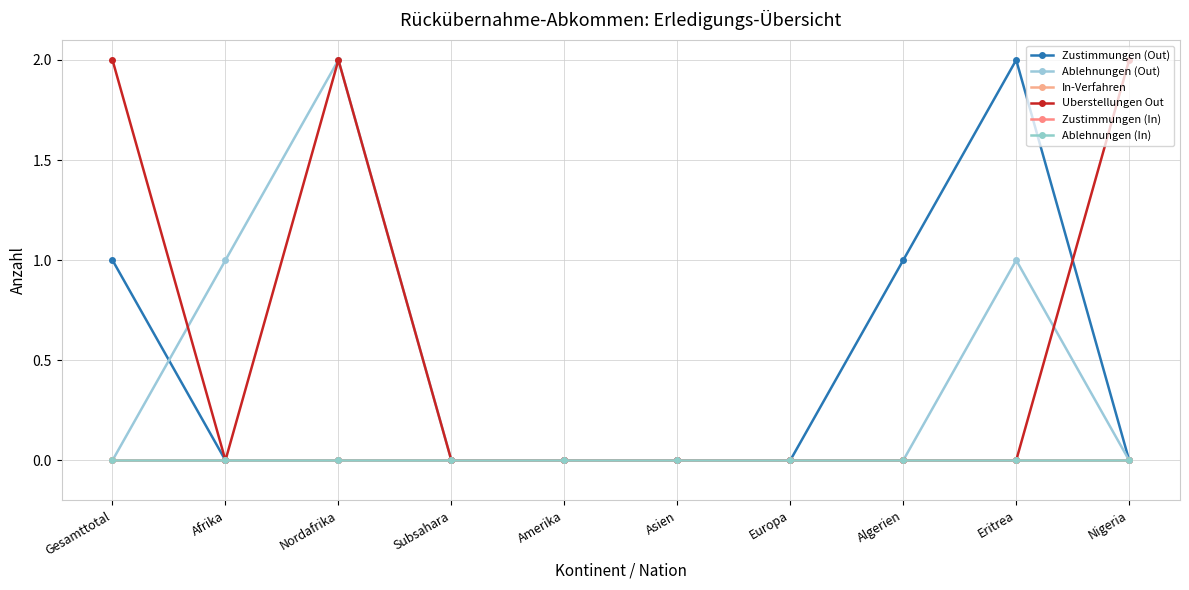

Reading left to right, list all the values displayed in this chart.

Zustimmungen (Out): Gesamttotal=1	Afrika=0	Nordafrika=0	Subsahara=0	Amerika=0	Asien=0	Europa=0	Algerien=1	Eritrea=2	Nigeria=0
Ablehnungen (Out): Gesamttotal=0	Afrika=1	Nordafrika=2	Subsahara=0	Amerika=0	Asien=0	Europa=0	Algerien=0	Eritrea=1	Nigeria=0
In-Verfahren: Gesamttotal=0	Afrika=0	Nordafrika=0	Subsahara=0	Amerika=0	Asien=0	Europa=0	Algerien=0	Eritrea=0	Nigeria=0
Uberstellungen Out: Gesamttotal=2	Afrika=0	Nordafrika=2	Subsahara=0	Amerika=0	Asien=0	Europa=0	Algerien=0	Eritrea=0	Nigeria=2
Zustimmungen (In): Gesamttotal=0	Afrika=0	Nordafrika=0	Subsahara=0	Amerika=0	Asien=0	Europa=0	Algerien=0	Eritrea=0	Nigeria=0
Ablehnungen (In): Gesamttotal=0	Afrika=0	Nordafrika=0	Subsahara=0	Amerika=0	Asien=0	Europa=0	Algerien=0	Eritrea=0	Nigeria=0